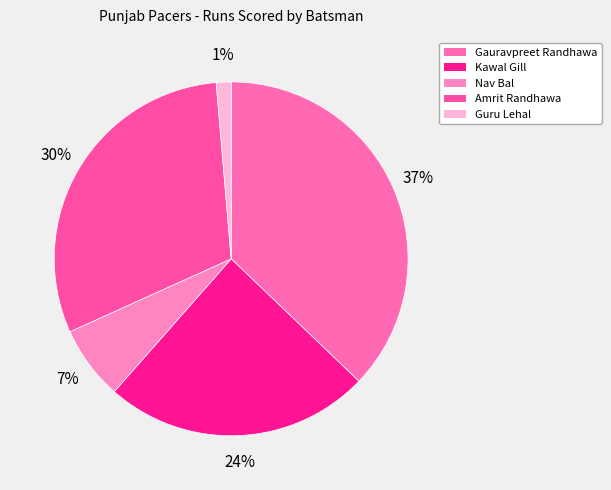

How many segments does this pie chart have?

5